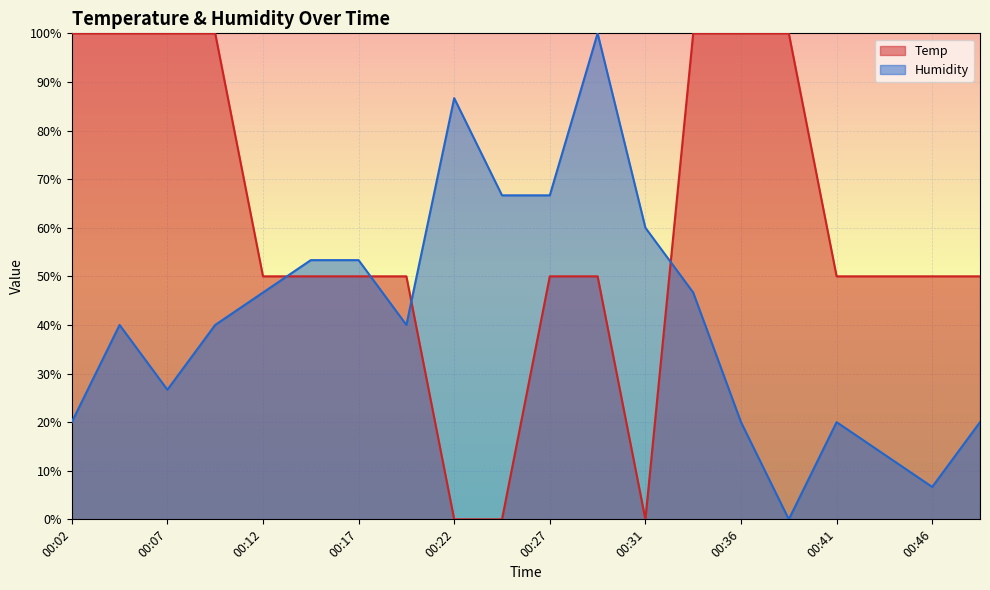

The Humidity series shows 20.0 at 00:48. True or false?

True